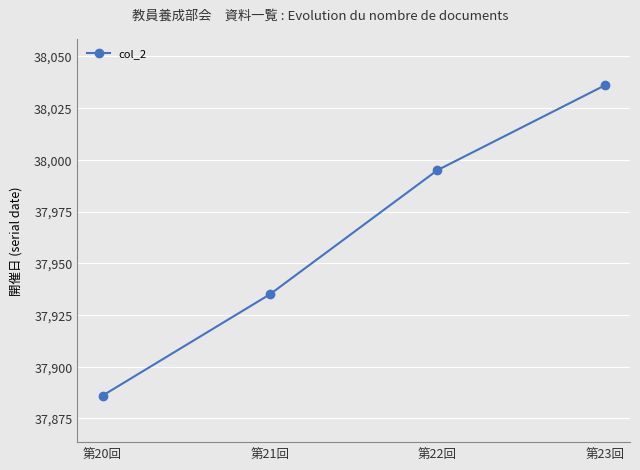

Which category has the highest value across all series?

第23回